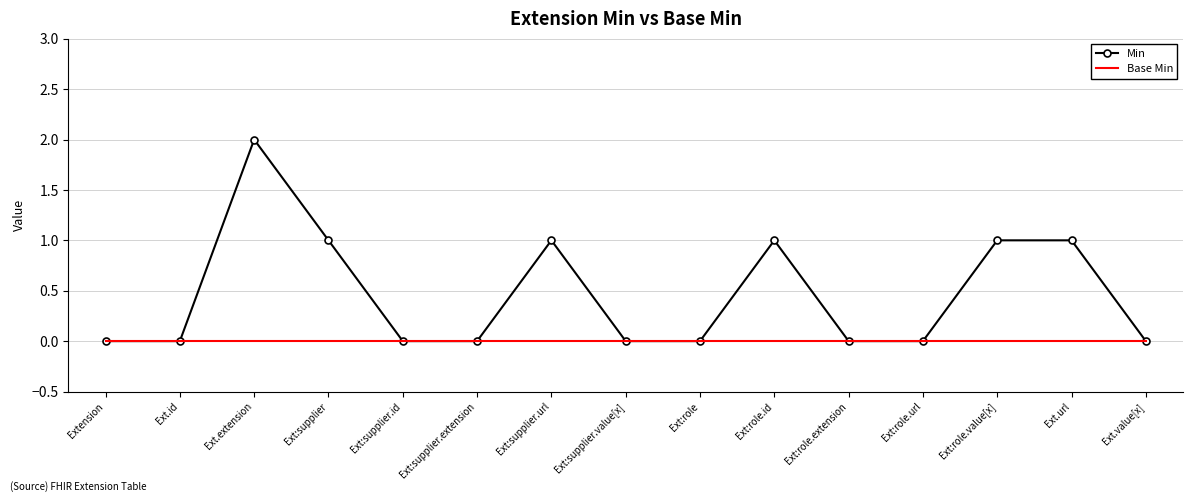

The Min series shows 0 at Ext:supplier.id. True or false?

True